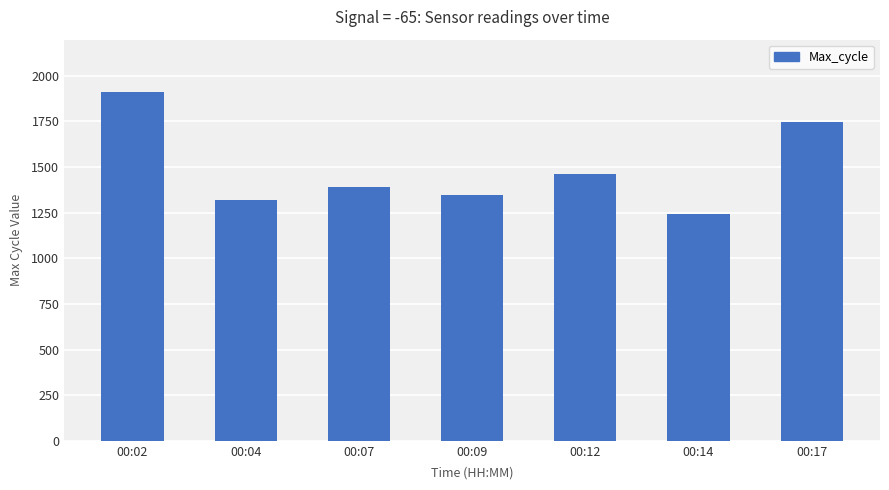

List the labels in order of value, largest first.

00:02, 00:17, 00:12, 00:07, 00:09, 00:04, 00:14